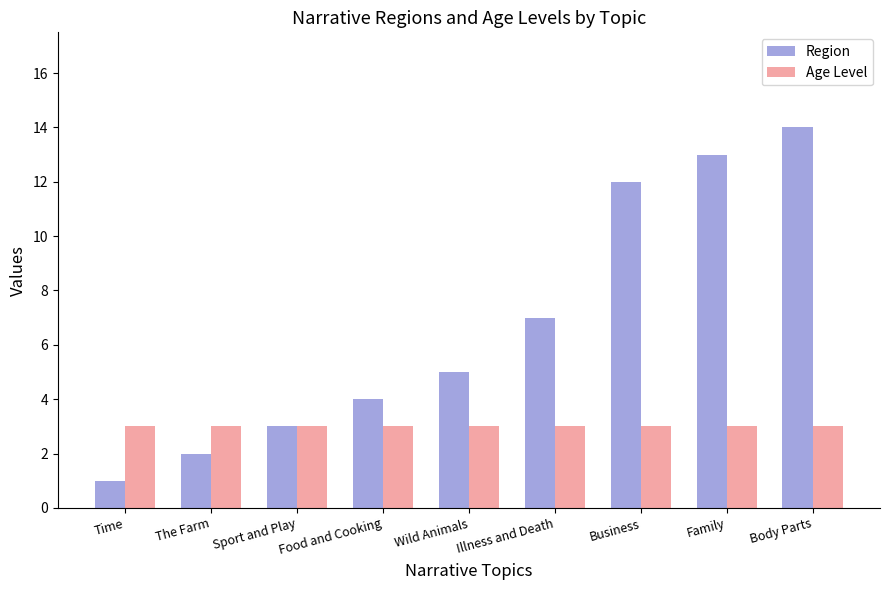

What is the difference between the Region values at Illness and Death and Body Parts?

7